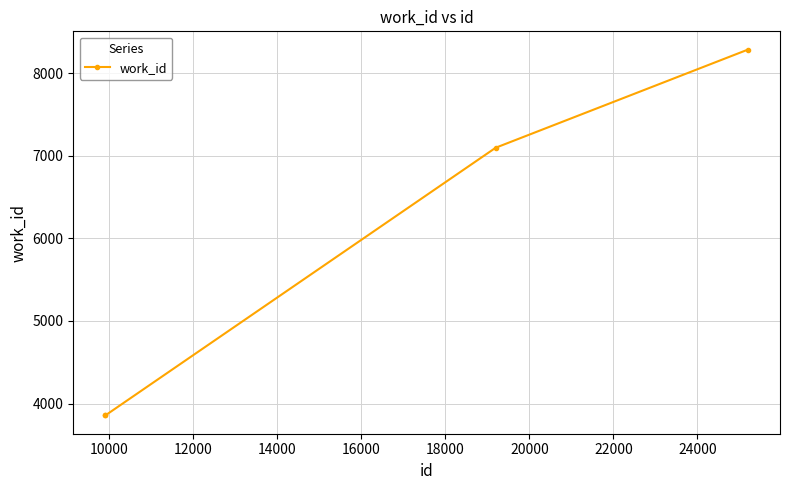

What is the smallest value displayed?

3856